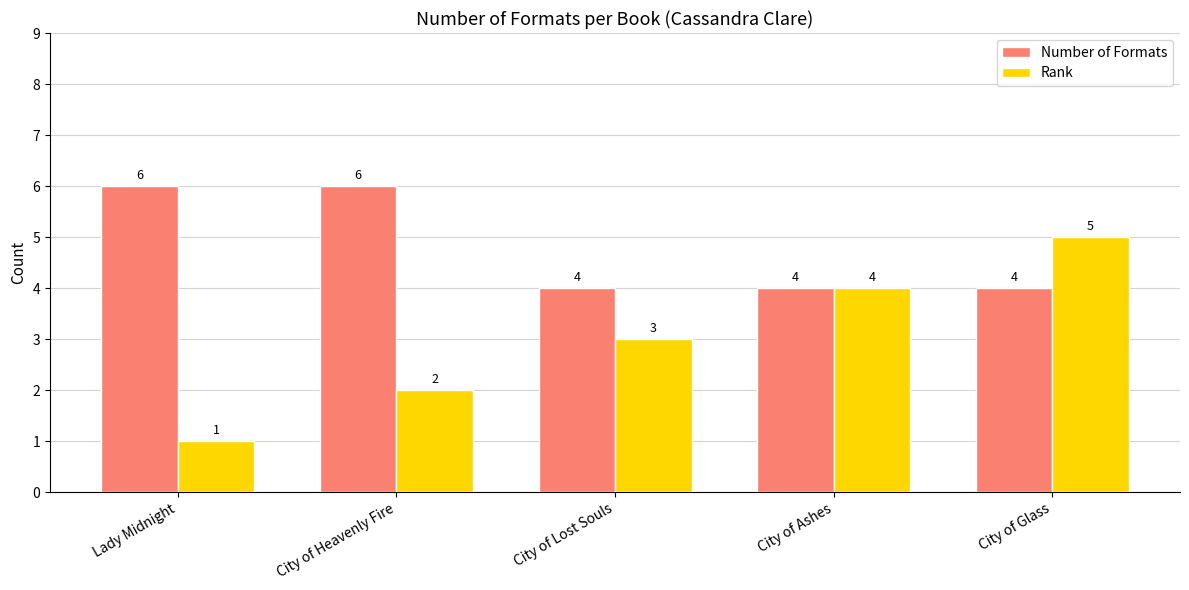

Reading left to right, list all the values displayed in this chart.

Number of Formats: 6	6	4	4	4
Rank: 1	2	3	4	5